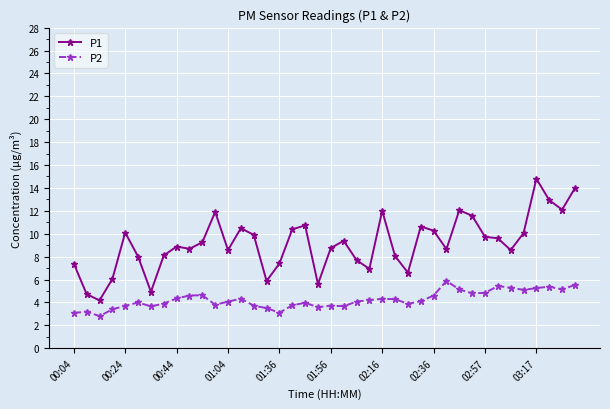

Which series has the largest range (max minus min)?

P1